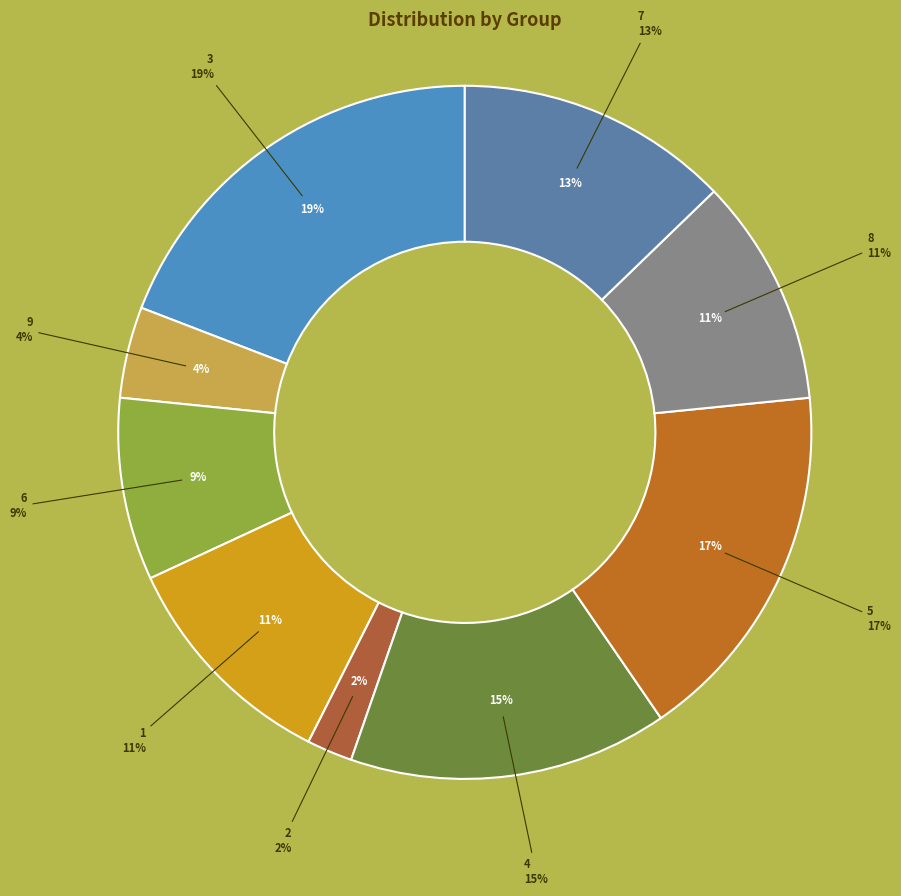

What is the ratio of the value at 3 to the value at 1?

1.8